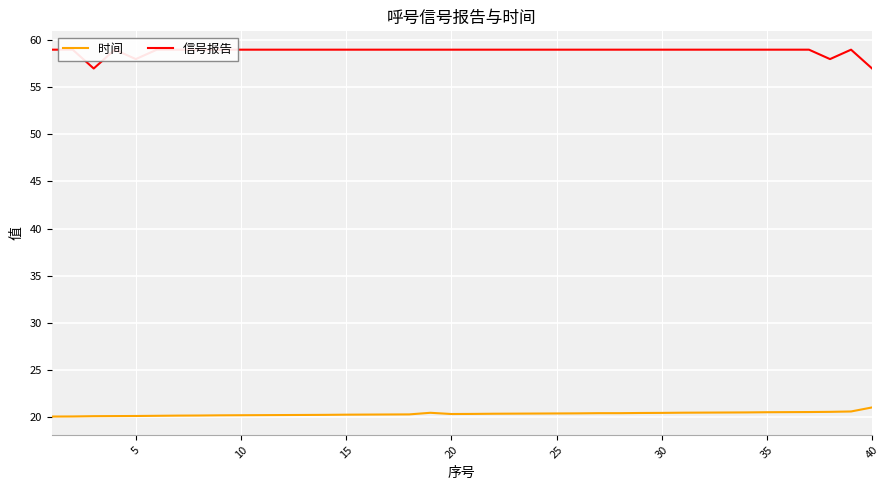

What is the highest value of the 时间 series?

21.0